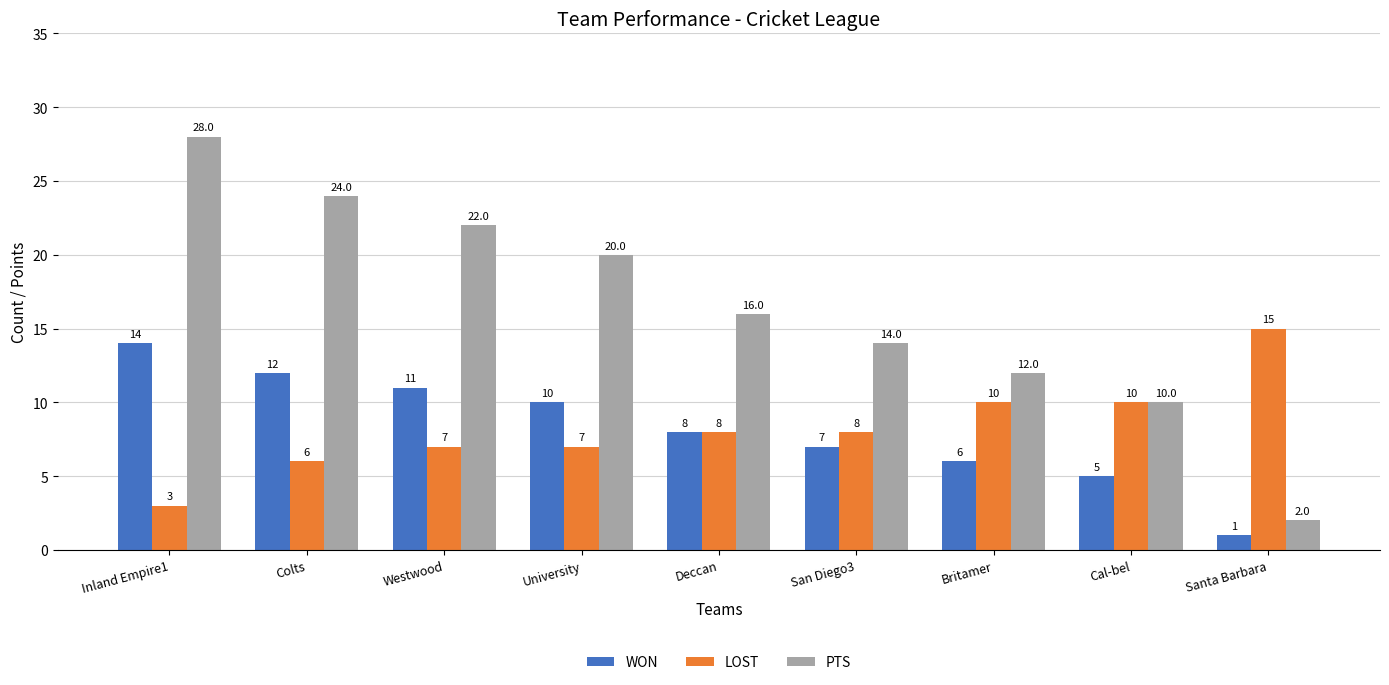

What position from the left is Deccan?

5